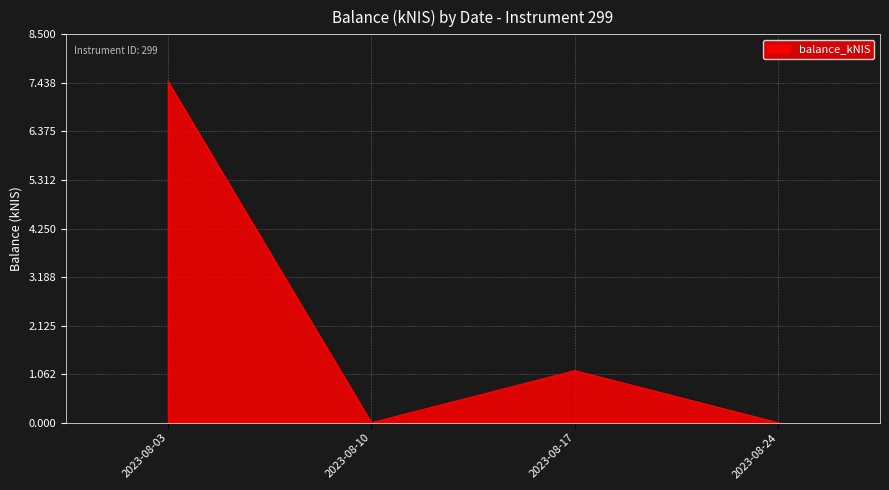

Does the chart have visible grid lines?

Yes